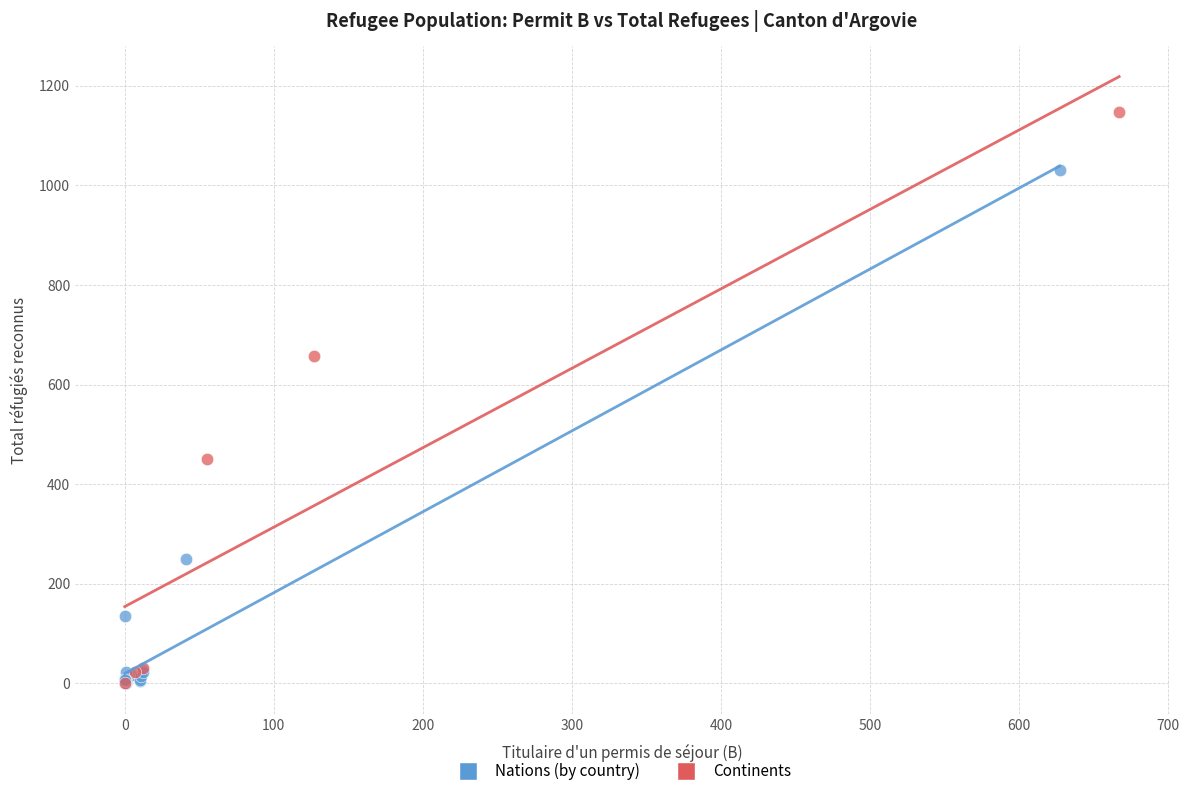

Which series contains the highest Y value?

Continents